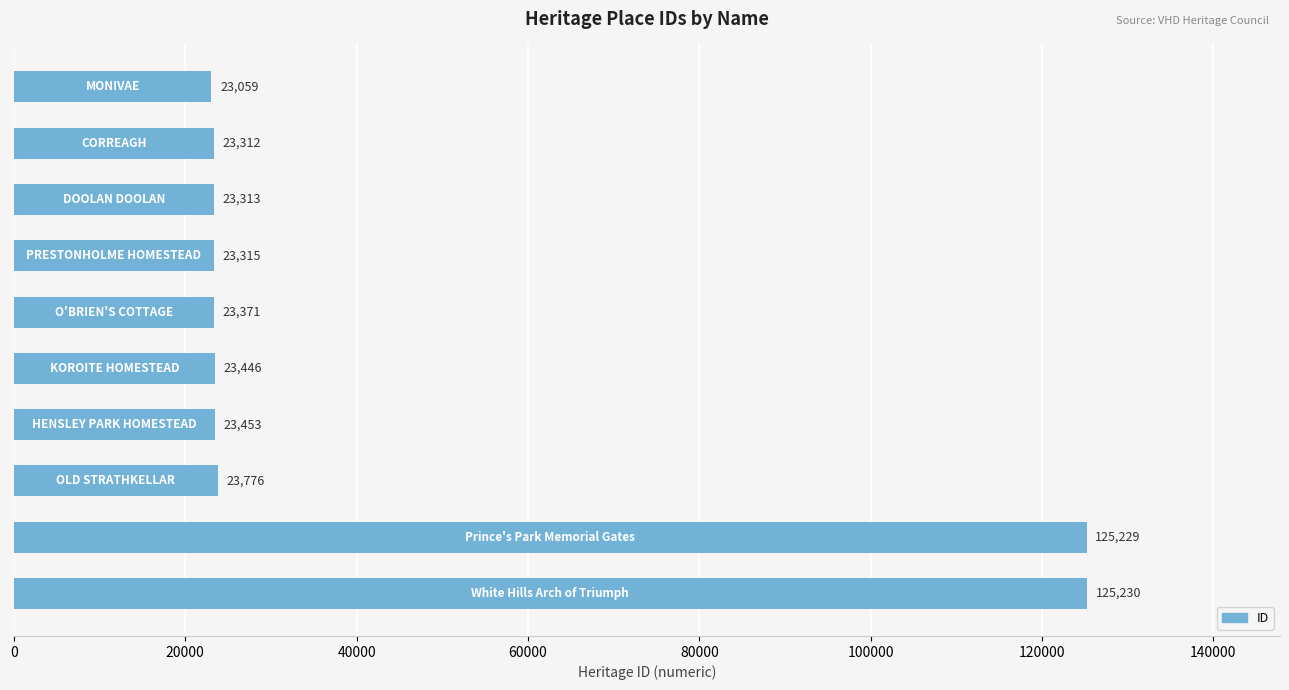

Are the bars grouped side by side (vs. stacked)?

No